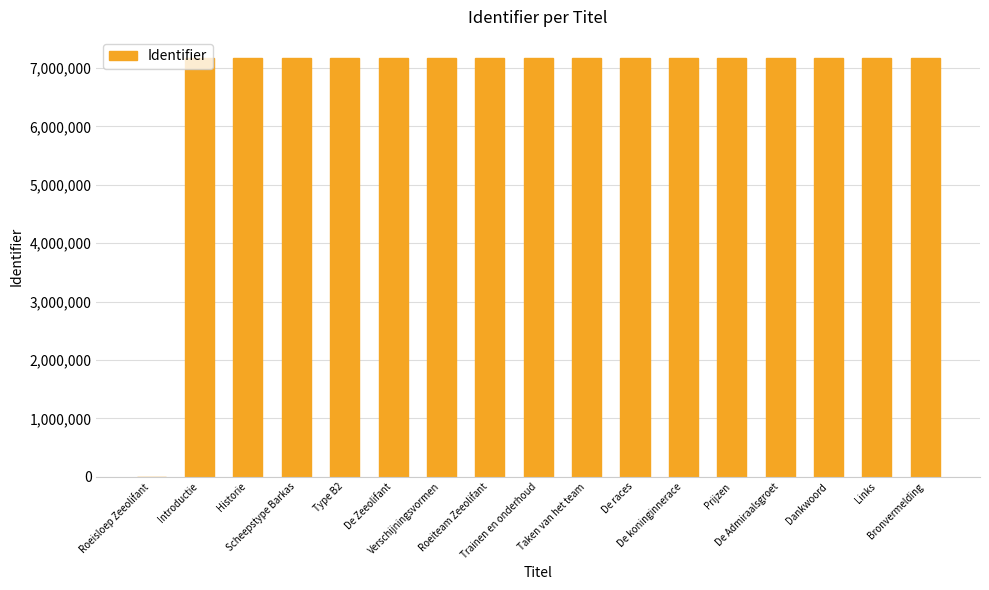

The value at Roeiteam Zeeolifant is 12294646. True or false?

False